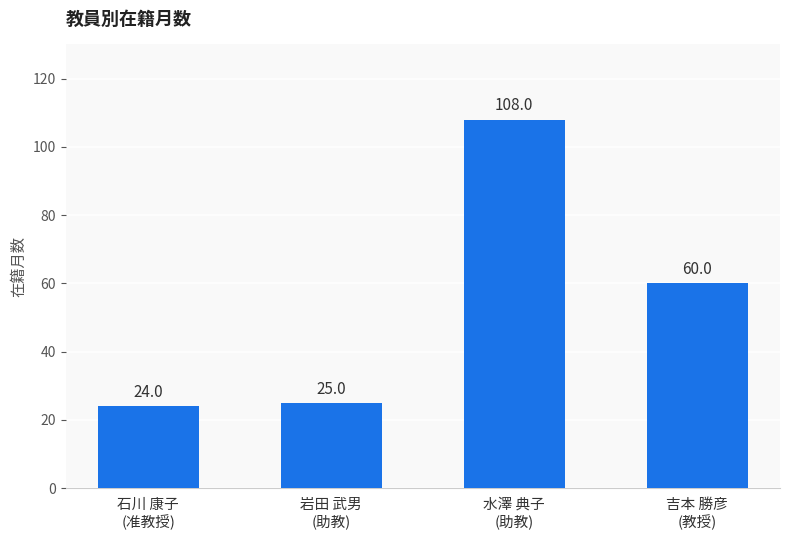

True or false: the data shows 14 at 吉本 勝彦
(教授).

False